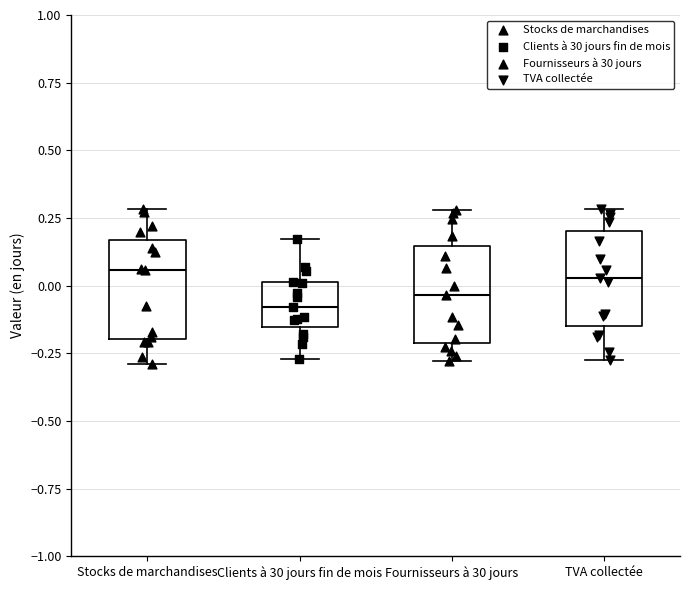

Reading left to right, read every box against the y-axis: the position of its median line, the range the box covers, and the ends of its whiskers. The values are not printed on the chart, so give them approximately, as read against the axis.

Stocks de marchandises: median 0.05, box -0.20 to 0.15, whiskers -0.30 to 0.30
Clients à 30 jours fin de mois: median -0.10, box -0.15 to 0.00, whiskers -0.25 to 0.15
Fournisseurs à 30 jours: median -0.05, box -0.20 to 0.15, whiskers -0.30 to 0.30
TVA collectée: median 0.05, box -0.15 to 0.20, whiskers -0.25 to 0.30